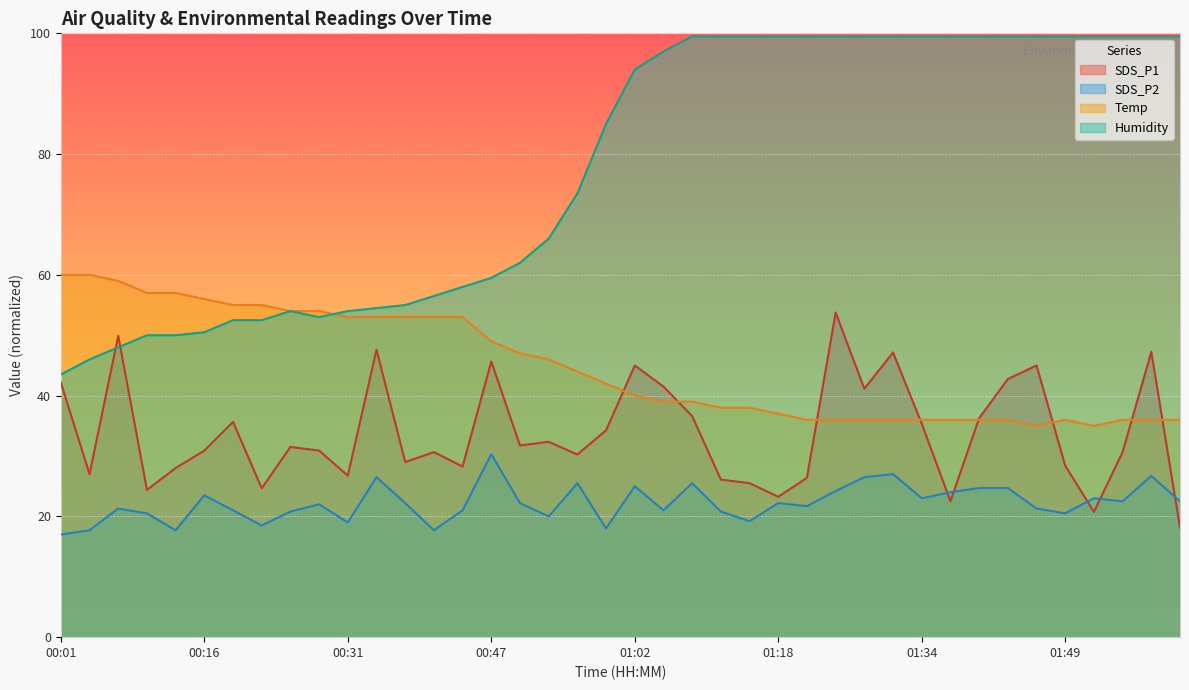

What is the sum of the SDS_P1 values at 01:18 and 01:27?

64.4